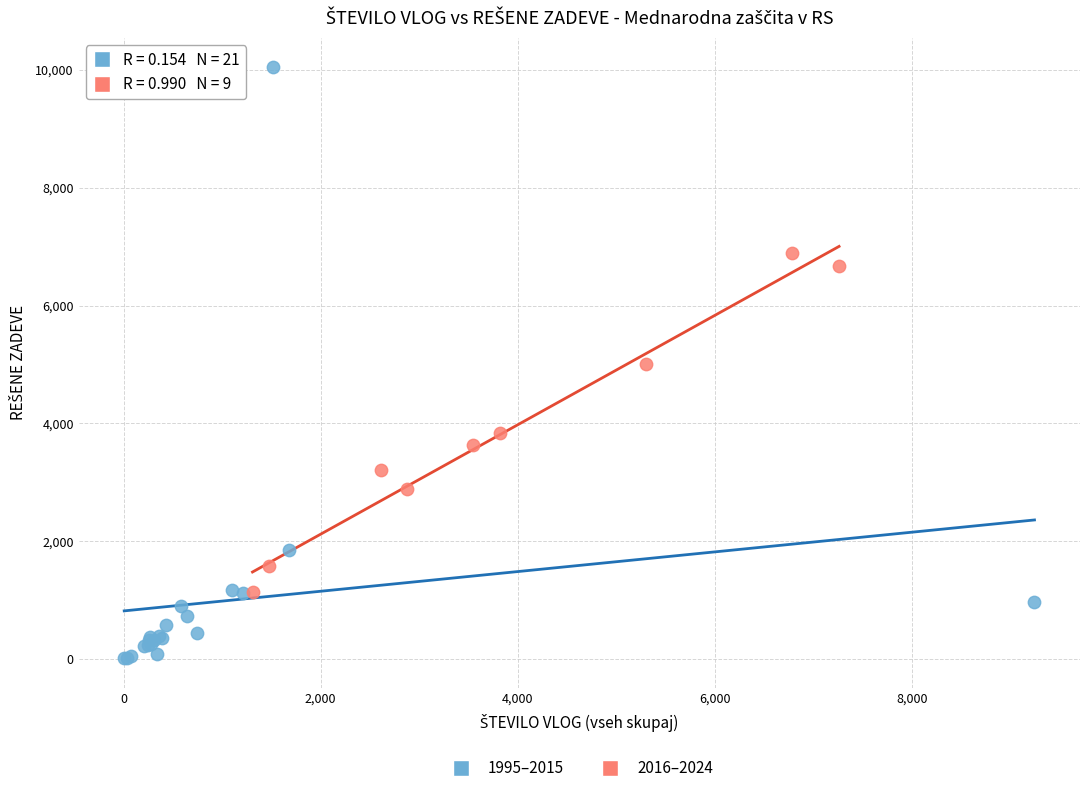

Which series reaches the maximum Y coordinate?

1995–2015